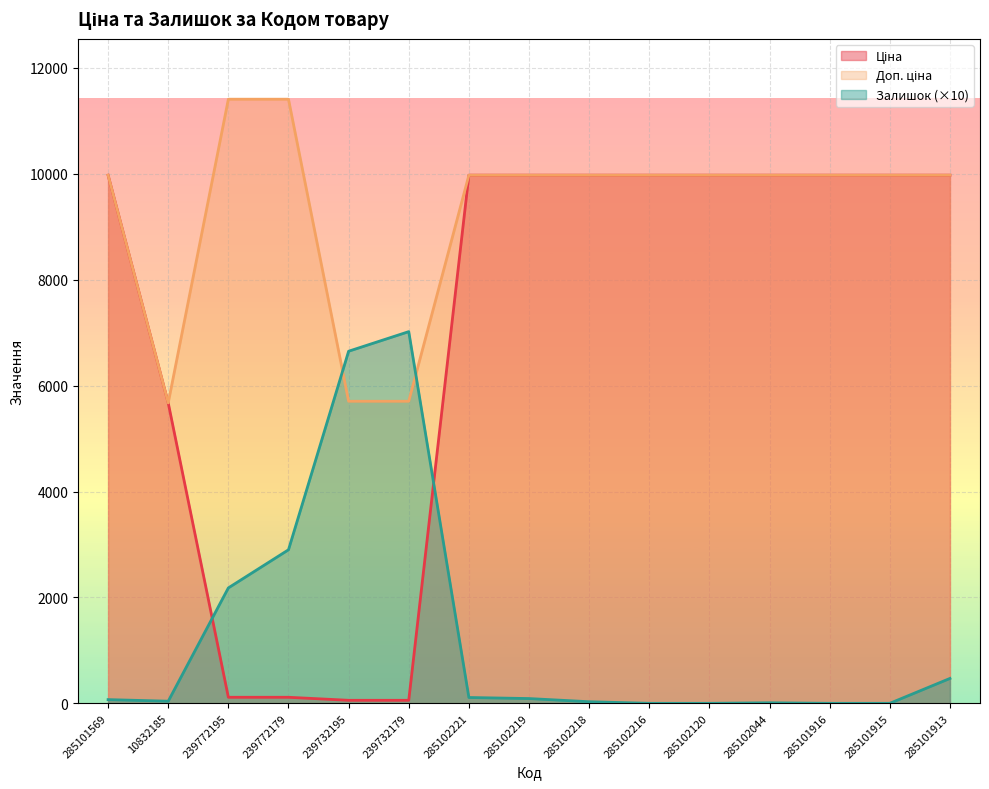

What is the value of the Залишок point at the 3rd from the left?

2180.0